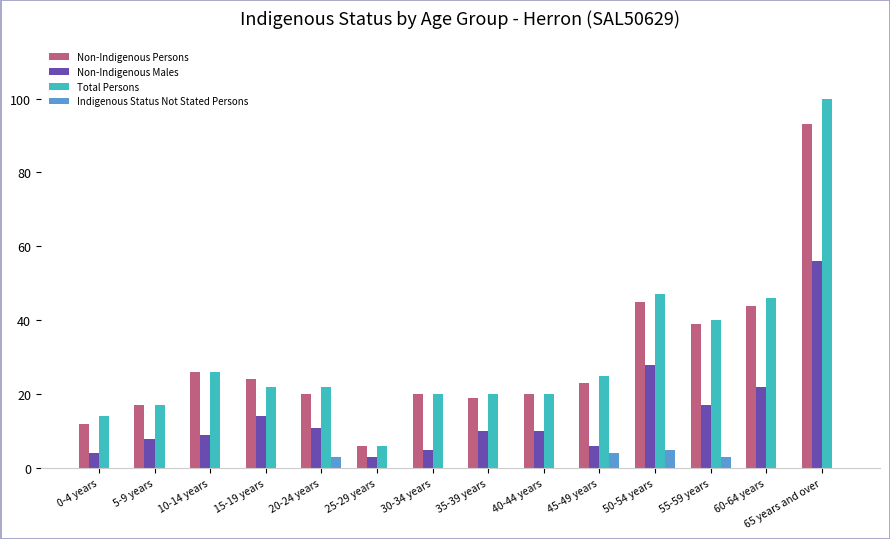

Which series changed the most between 35-39 years and 65 years and over?

Total Persons